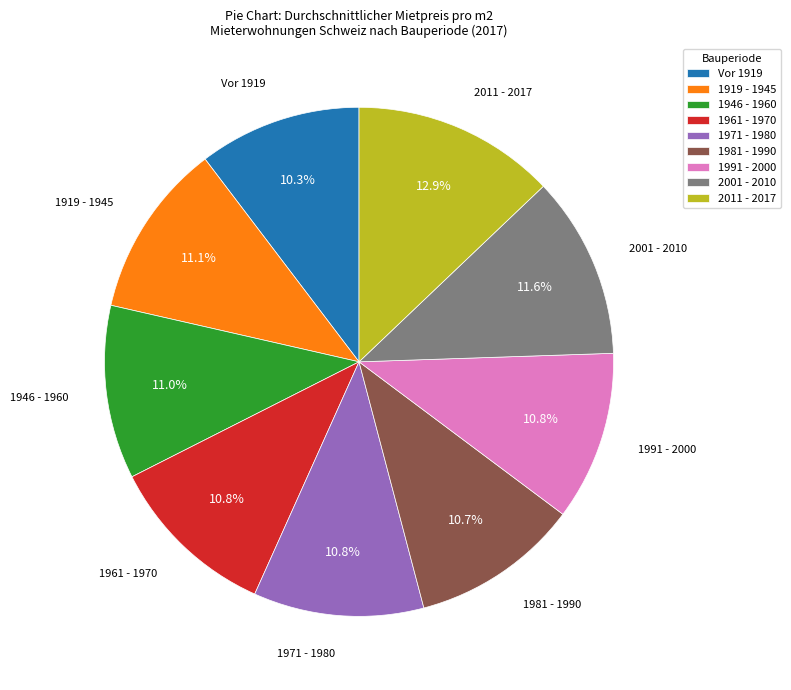

To the nearest percent, what percentage of the pie is Vor 1919?

10%